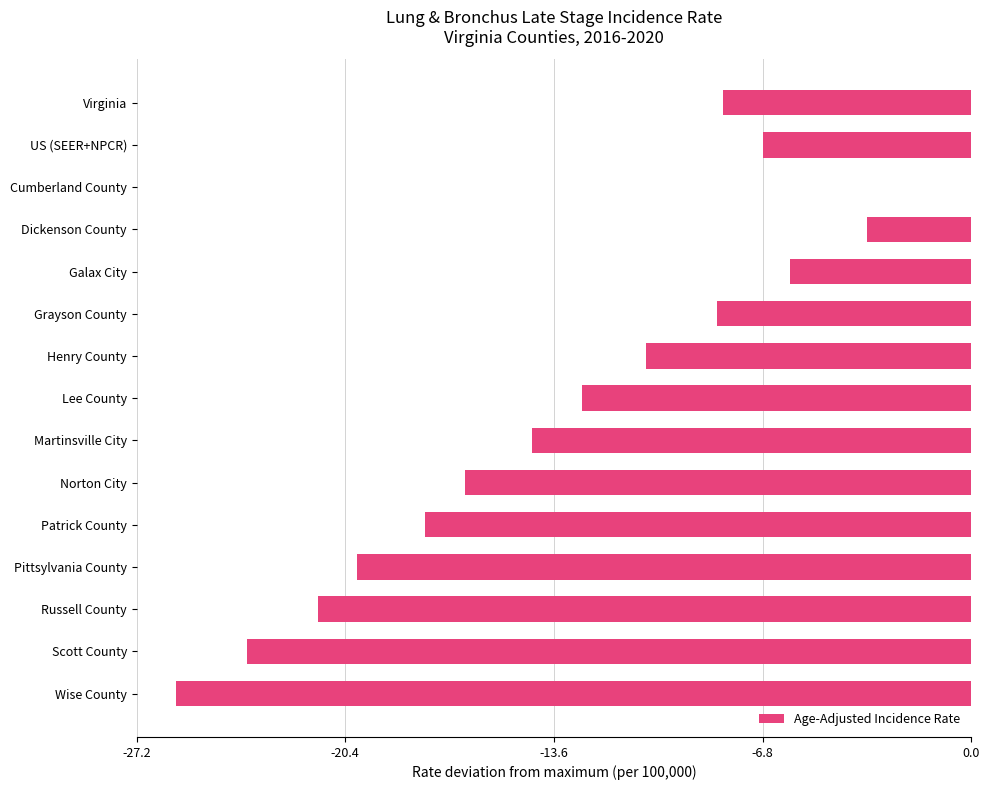

What is the change in value from Galax City to Martinsville City?

-8.4